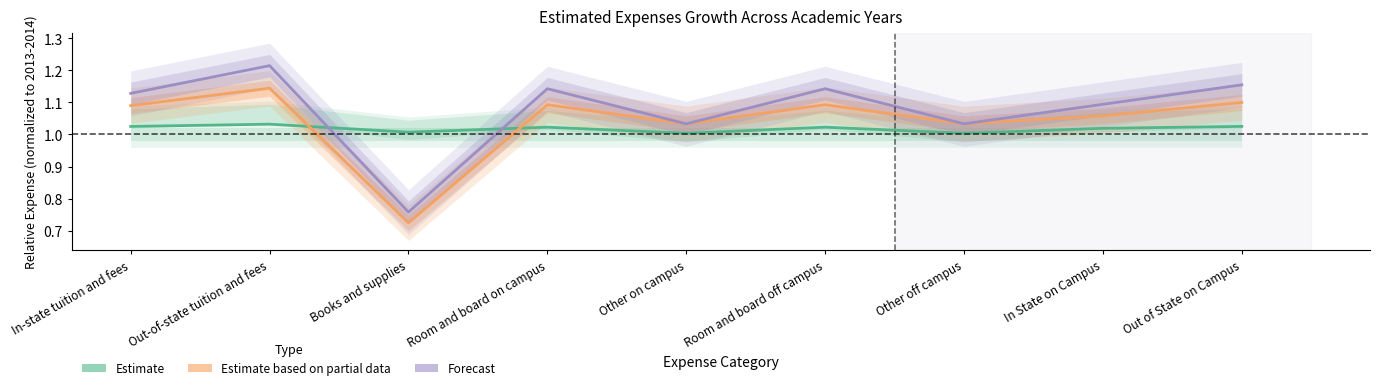

At how many categories does at least one series exceed 1?

9